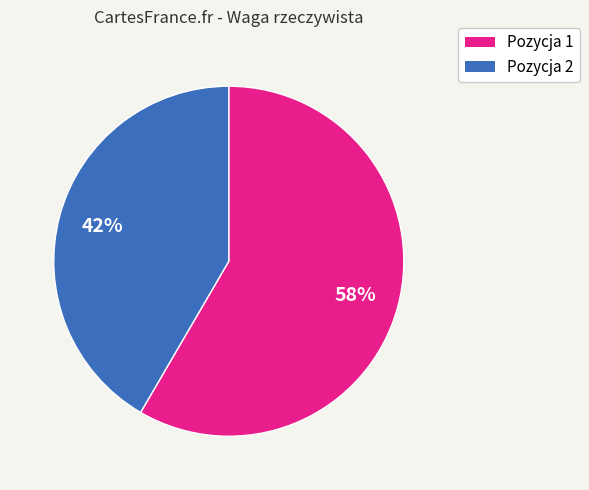

Does any single category account for the majority?

Yes